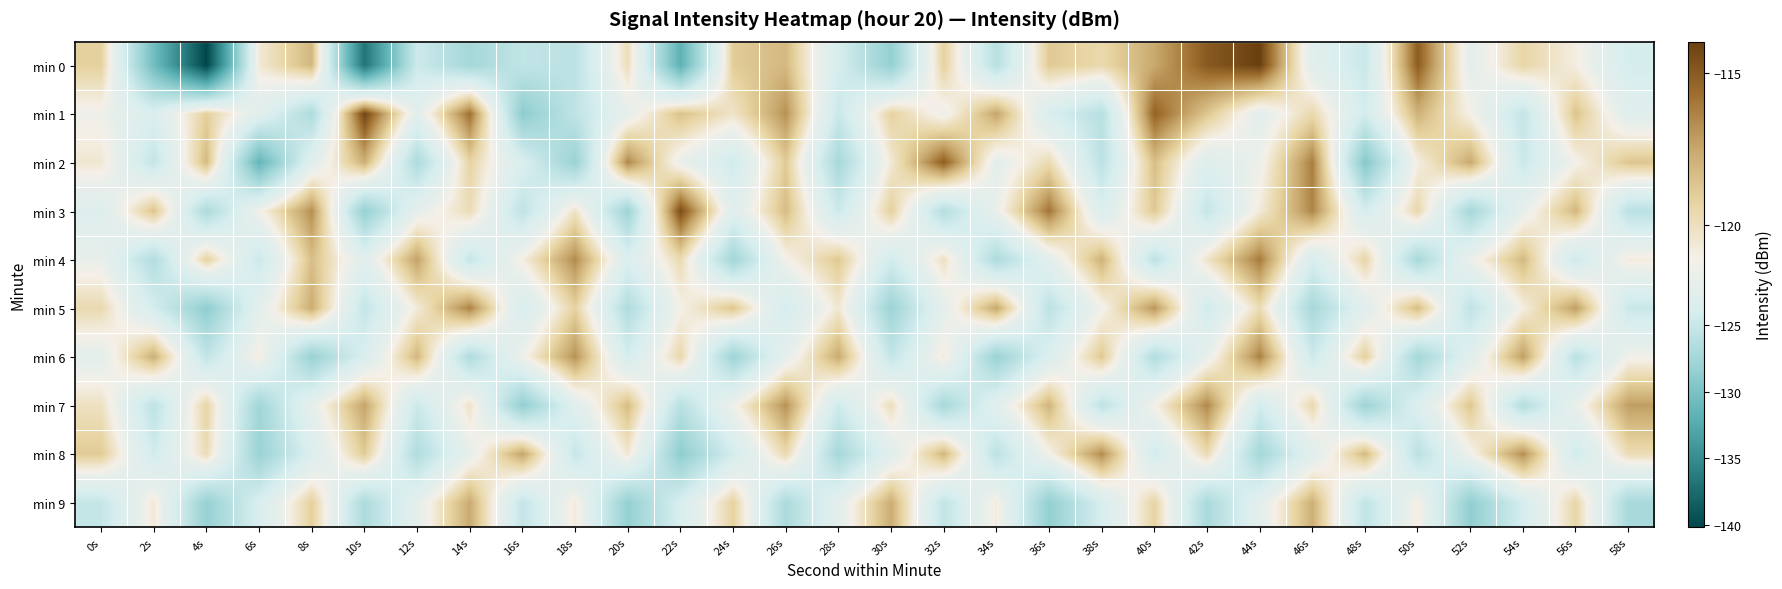

How many categories are shown in the chart?

30